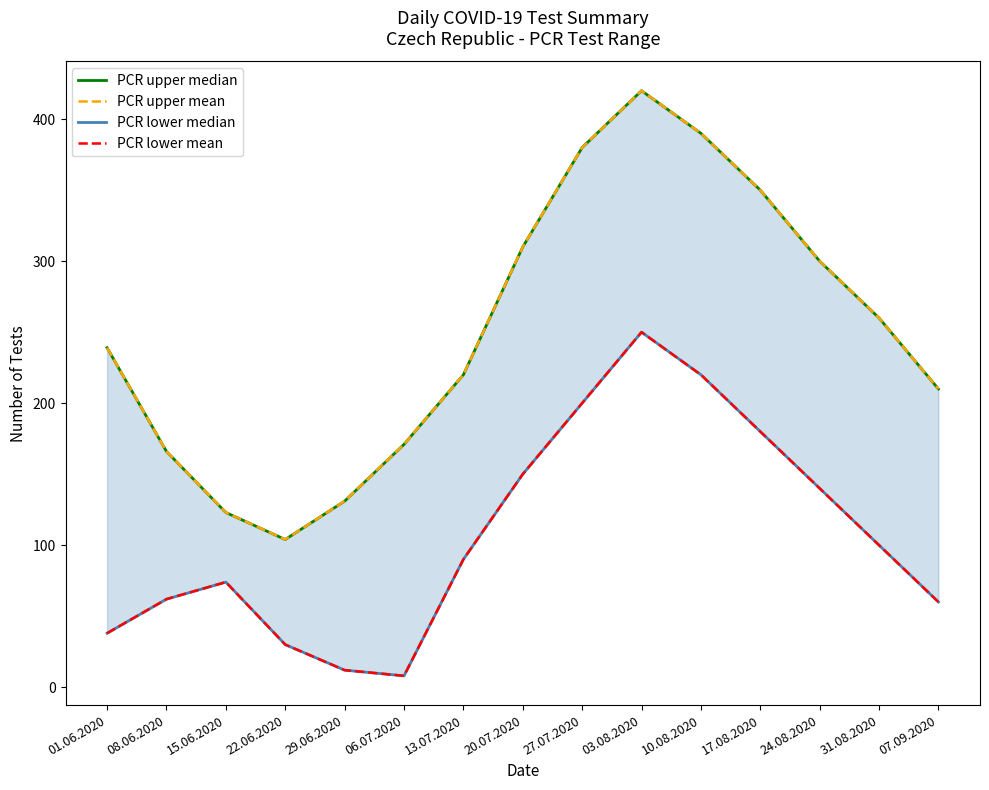

What value does the PCR upper mean series have at 22.06.2020, to the nearest 10?

100